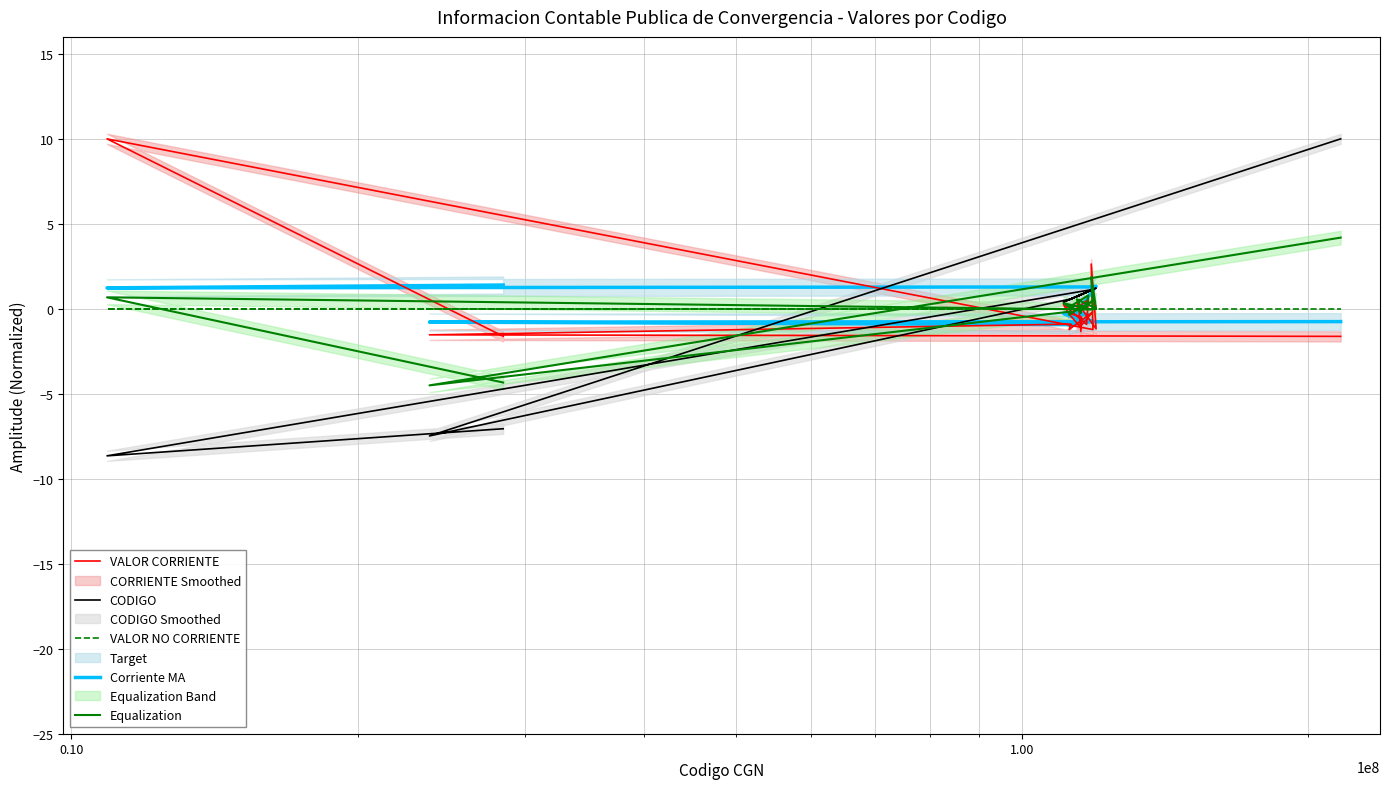

How many lines are shown in the chart?

5